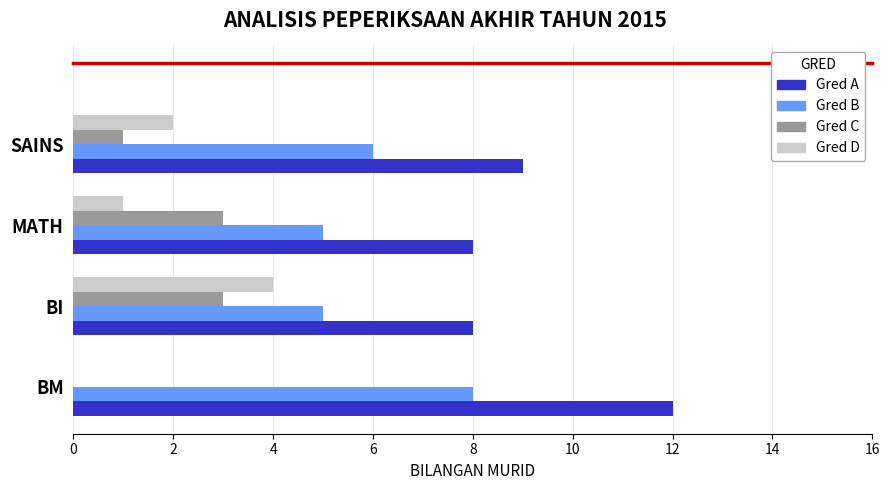

What is the total value across all series at BM?

20